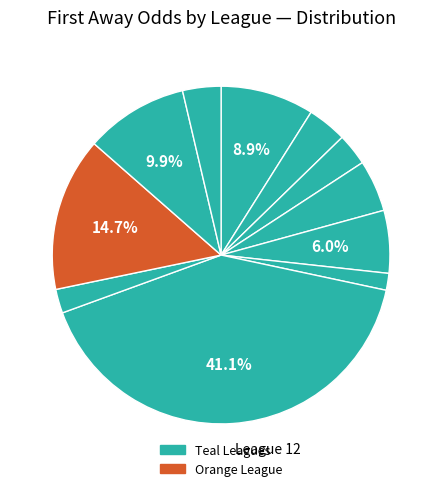

How many segments does this pie chart have?

11